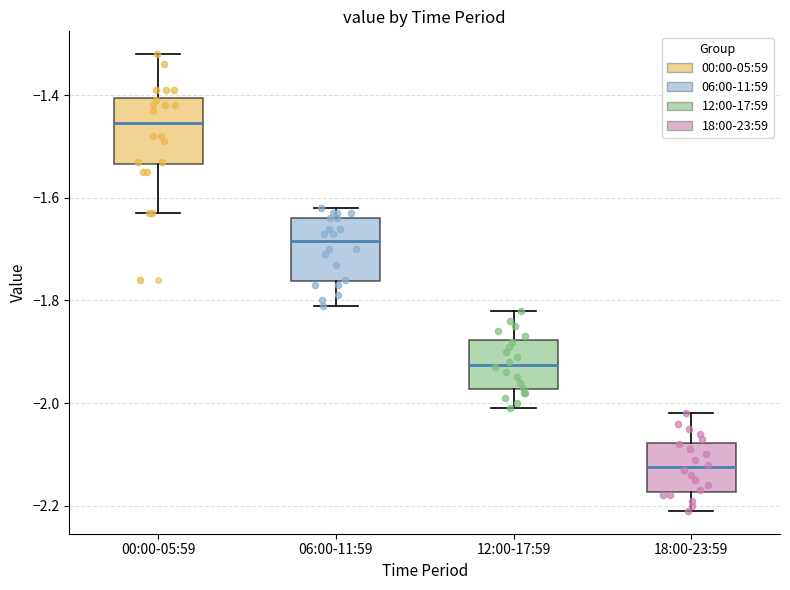

Reading left to right, read every box against the y-axis: the position of its median line, the range the box covers, and the ends of its whiskers. The values are not printed on the chart, so give them approximately, as read against the axis.

00:00-05:59: median -1.46, box -1.54 to -1.40, whiskers -1.62 to -1.32
06:00-11:59: median -1.68, box -1.76 to -1.64, whiskers -1.80 to -1.62
12:00-17:59: median -1.92, box -1.98 to -1.88, whiskers -2.00 to -1.82
18:00-23:59: median -2.12, box -2.18 to -2.08, whiskers -2.20 to -2.02